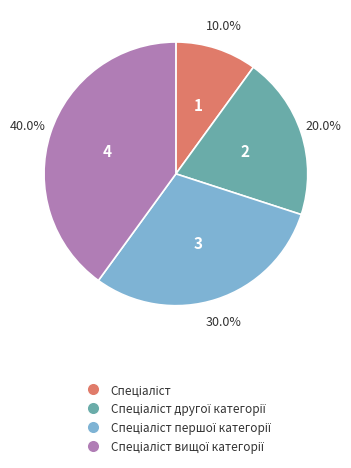

Is there any slice that represents more than half of the pie?

No